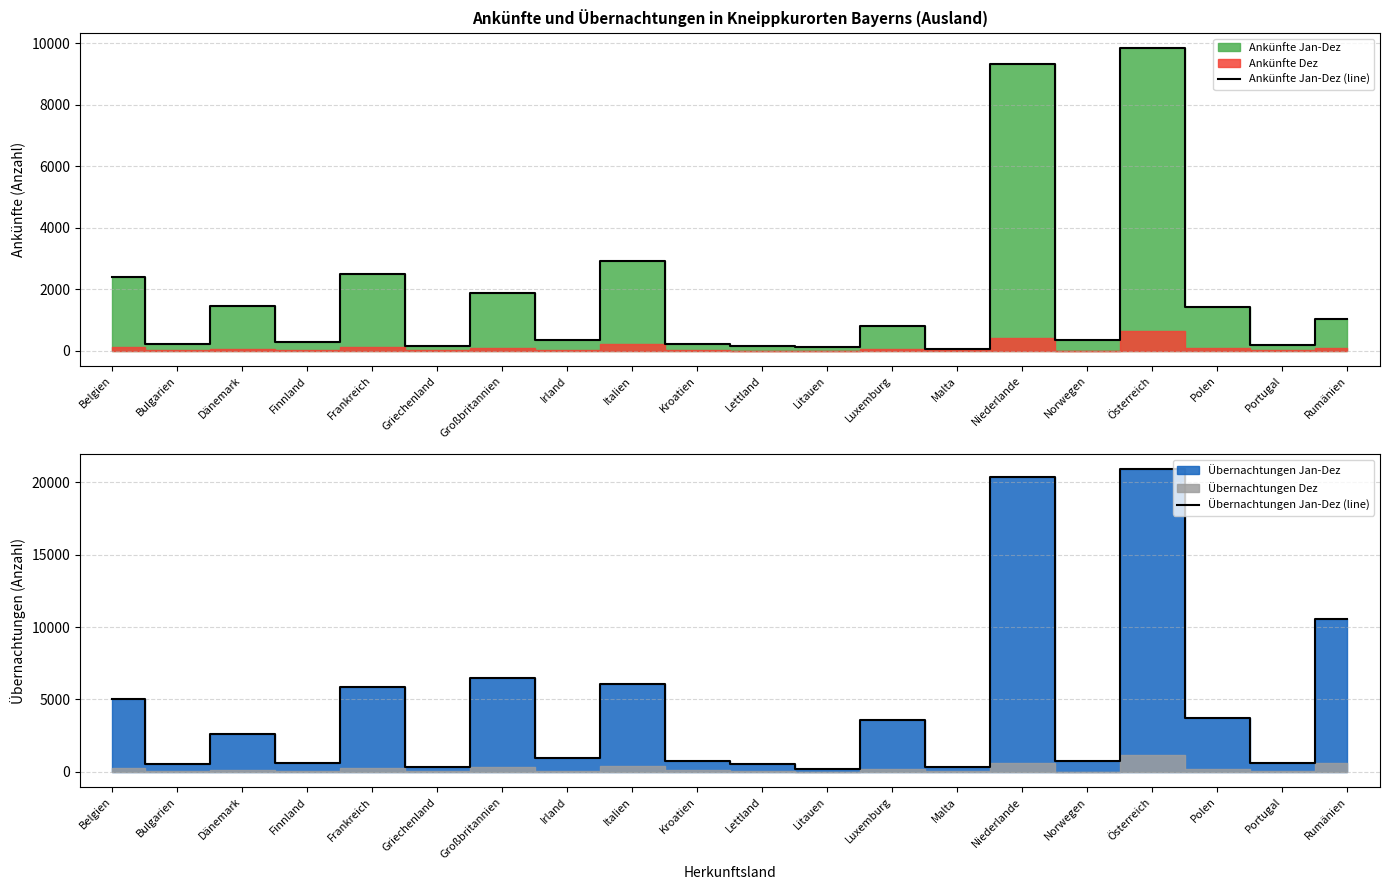

True or false: Ankünfte Jan-Dez (line) and Übernachtungen Jan-Dez (line) cross at least once.

False